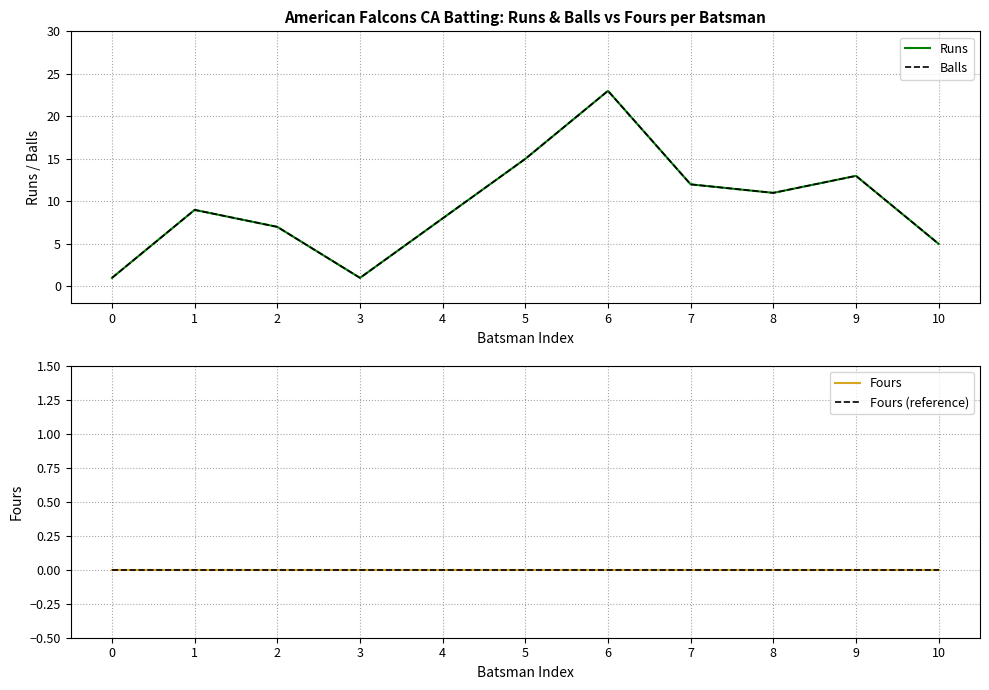

List the labels in order of Fours value, smallest first.

0, 1, 2, 3, 4, 5, 6, 7, 8, 9, 10